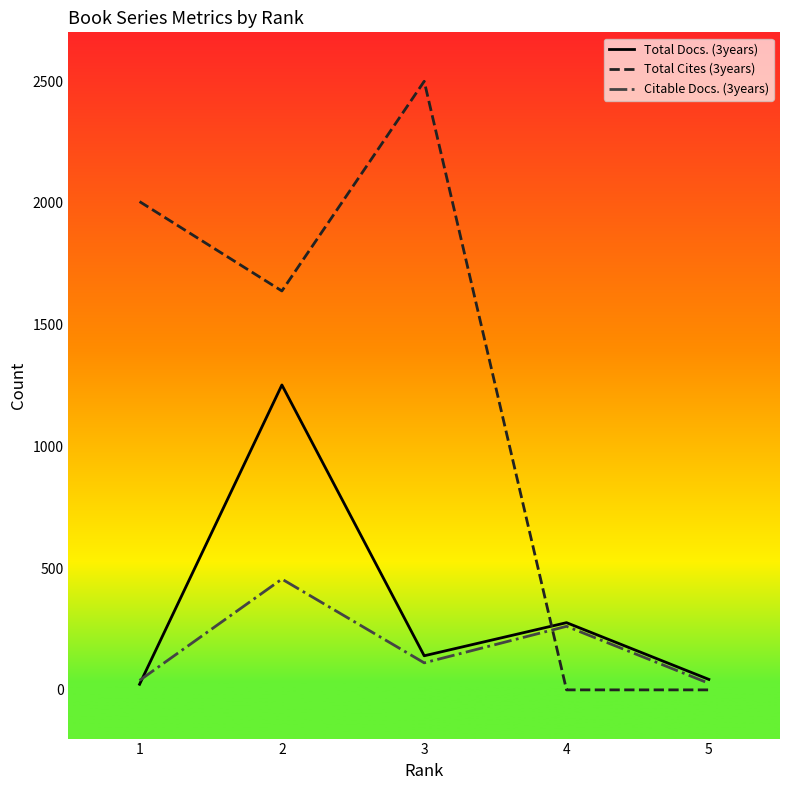

True or false: Total Docs. (3years) has a value of 276 at 4.

True